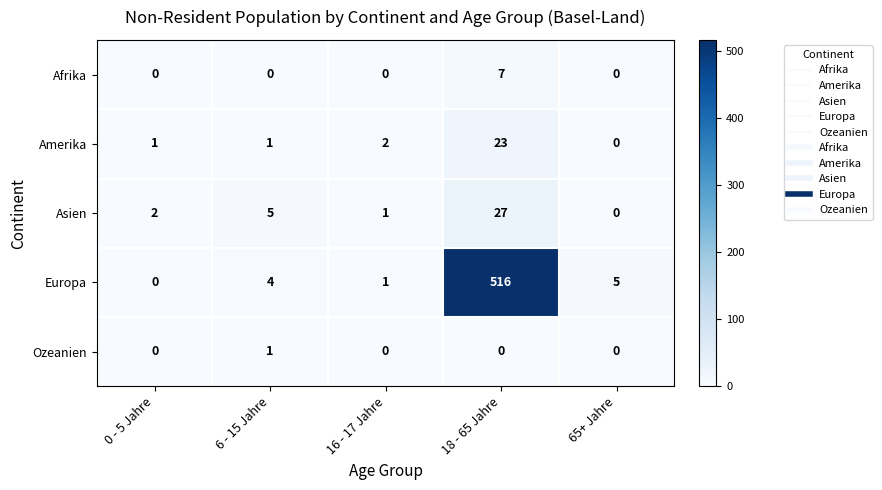

List the labels in order of Asien value, smallest first.

65+ Jahre, 16 - 17 Jahre, 0 - 5 Jahre, 6 - 15 Jahre, 18 - 65 Jahre